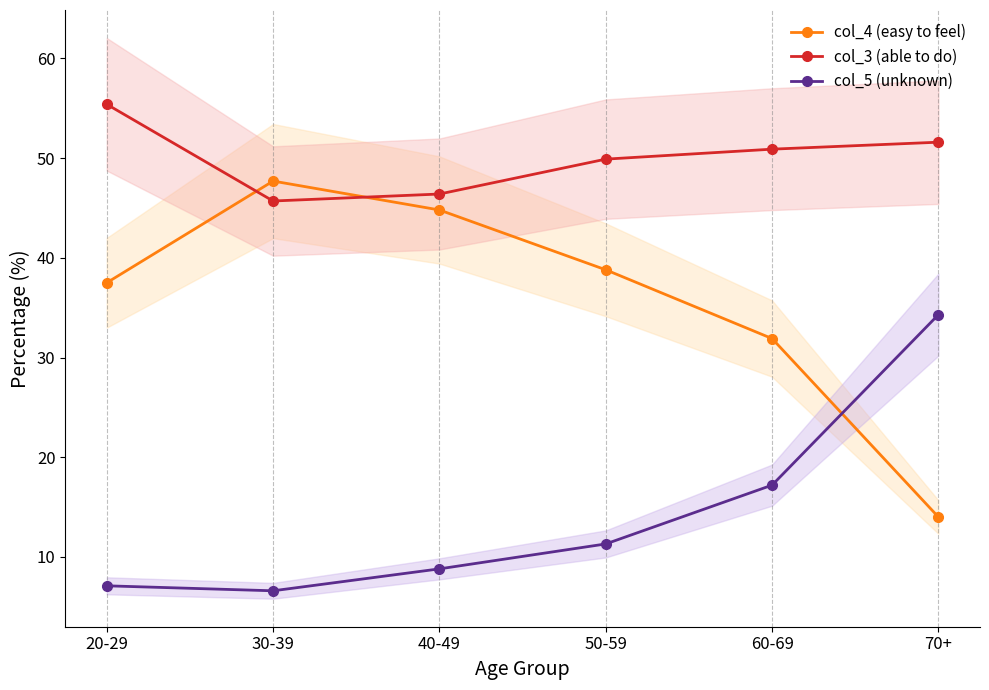

How many lines are shown in the chart?

3